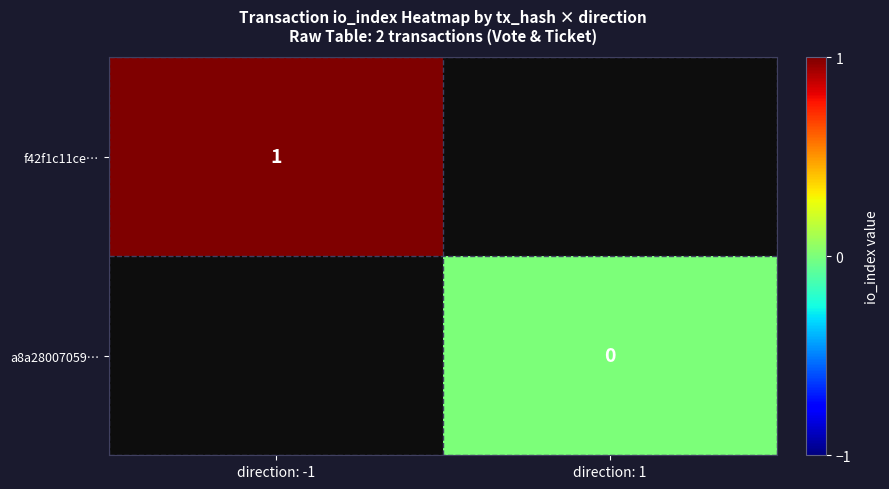

At which label is f42f1c11ce… closest to 1?

direction: -1